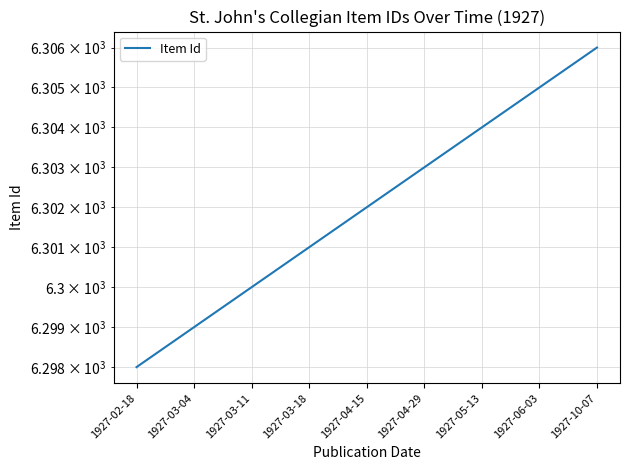

Reading right to left, list all the values displayed in this chart.

6306	6305	6304	6303	6302	6301	6300	6299	6298